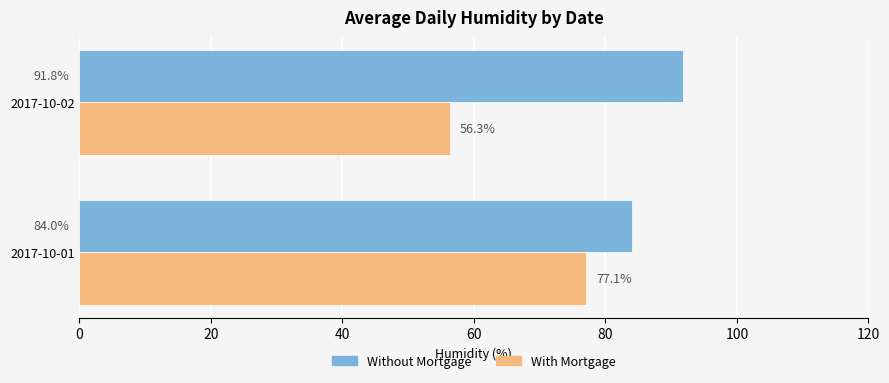

At which category is the sum across all series the highest?

2017-10-01